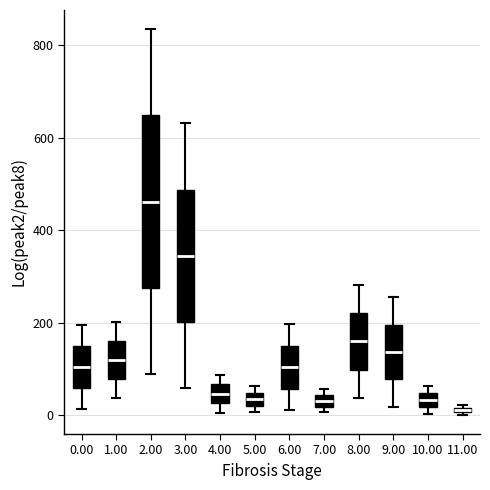

Which box is the tallest, from its lower edge to its upper edge?

2.00